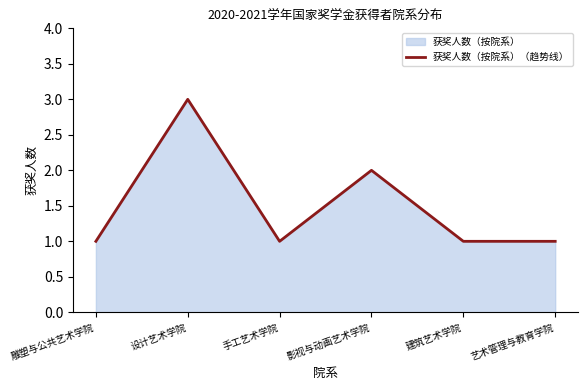

Rank the categories by value from highest to lowest.

设计艺术学院, 影视与动画艺术学院, 雕塑与公共艺术学院, 手工艺术学院, 建筑艺术学院, 艺术管理与教育学院